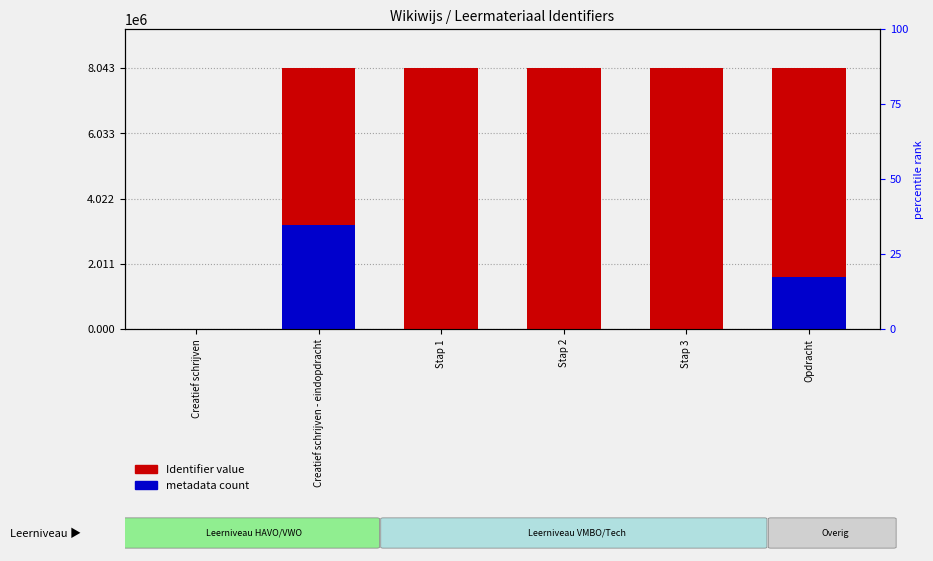

Rank the series by their average value, from lowest to highest.

metadata count, Identifier value